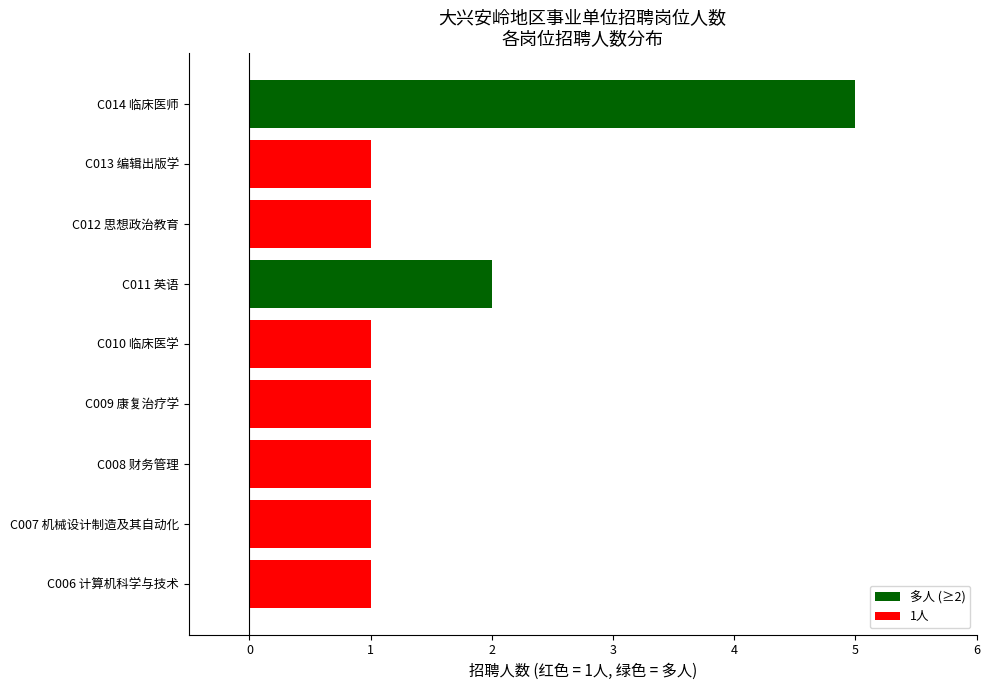

Which has a higher value, C014 临床医师 or C011 英语?

C014 临床医师